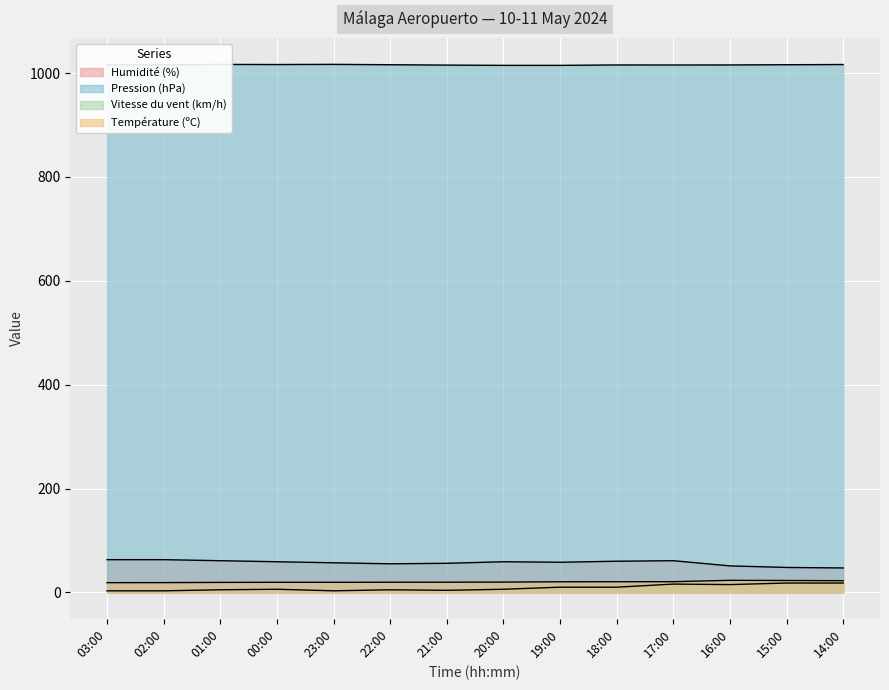

Where is the first local minimum for Vitesse du vent (km/h)?

23:00